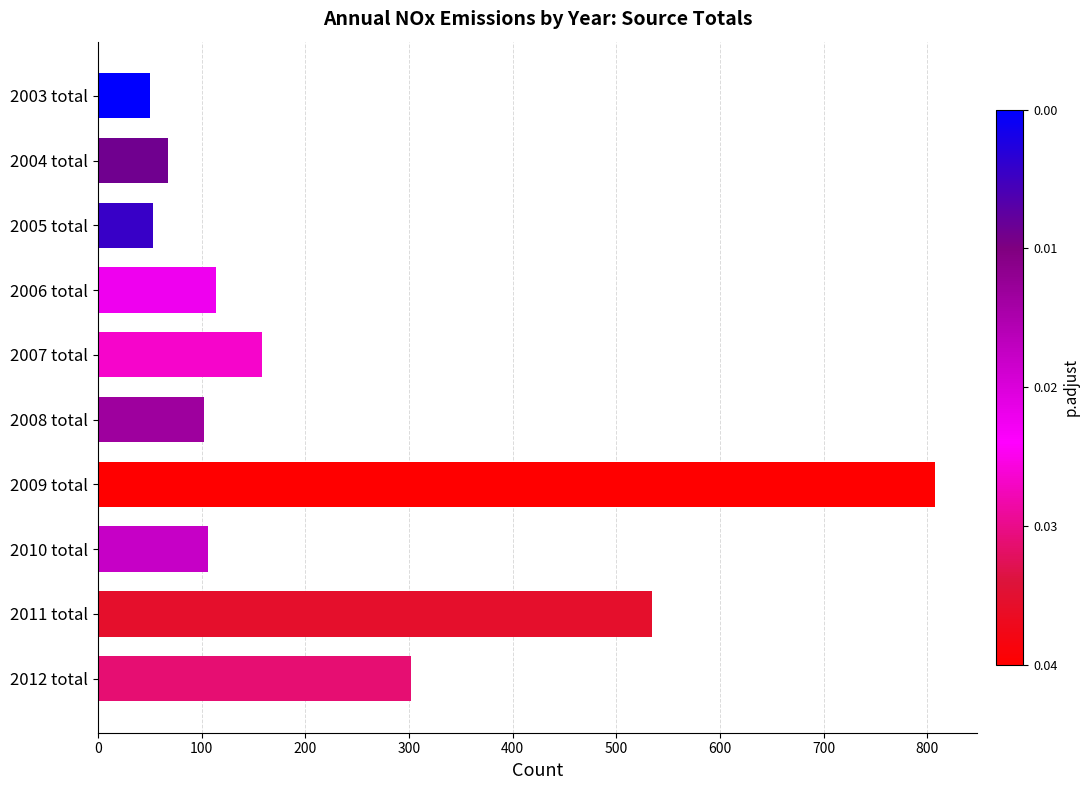

What is the label of the 4th bar from the bottom?

2009 total